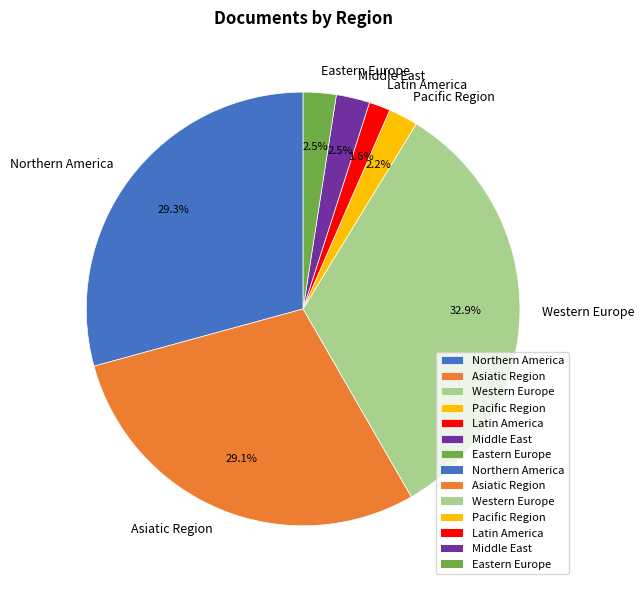

What percentage is the Asiatic Region slice, to the nearest percent?

29%